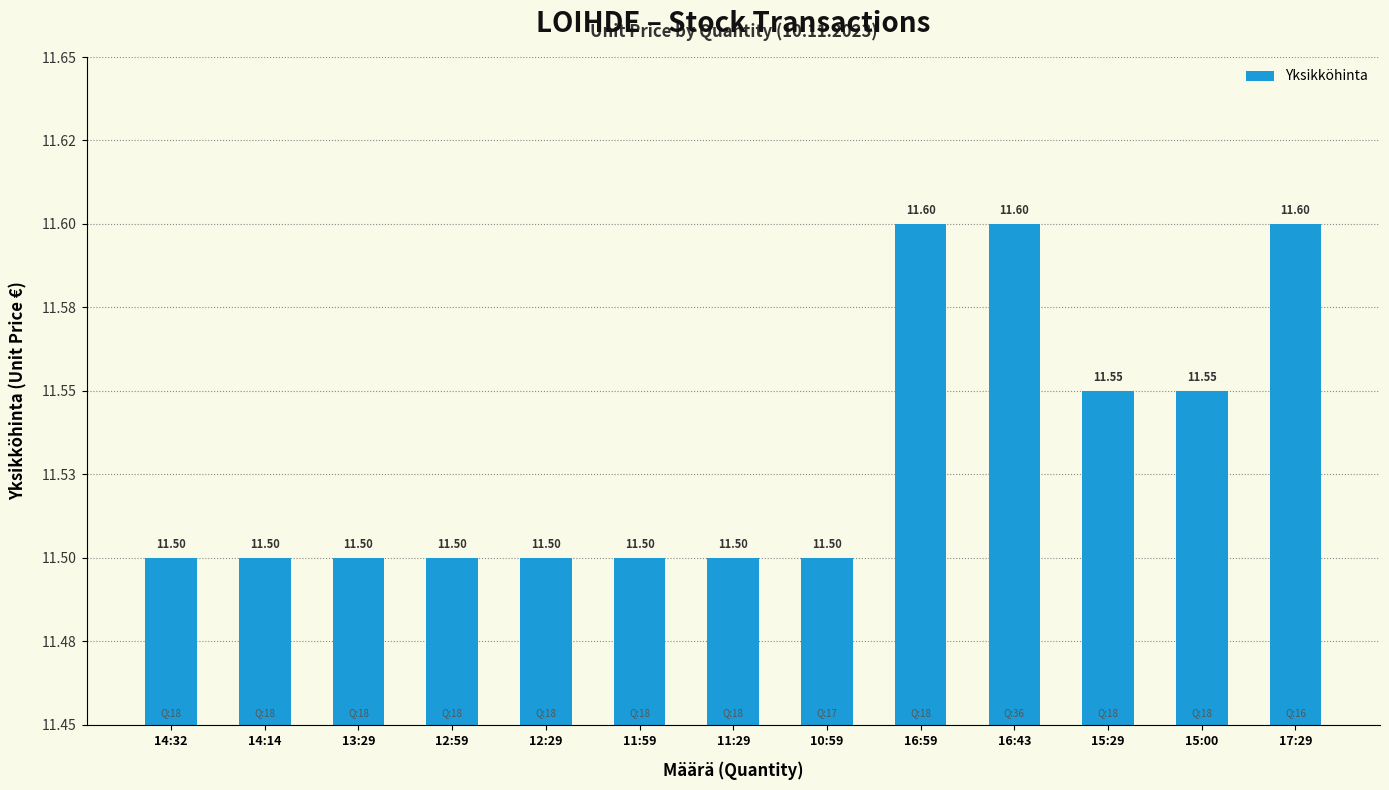

What is the label of the 9th bar from the right?

12:29